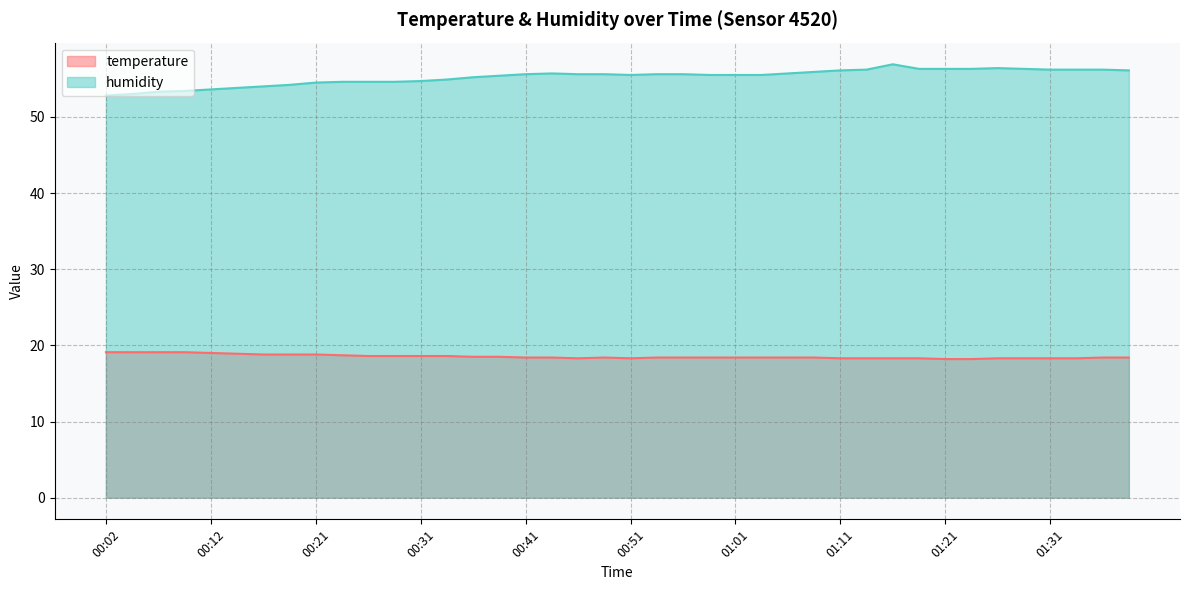

At 01:03, list the series in order from largest to smallest.

humidity, temperature